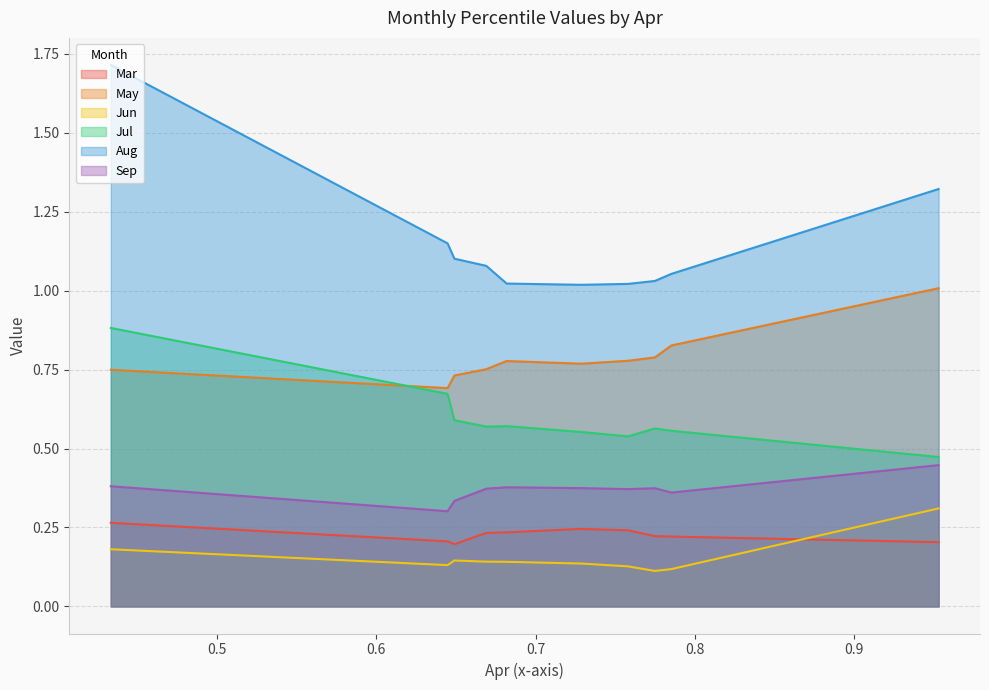

How many Sep values are between 0 and 1?

10